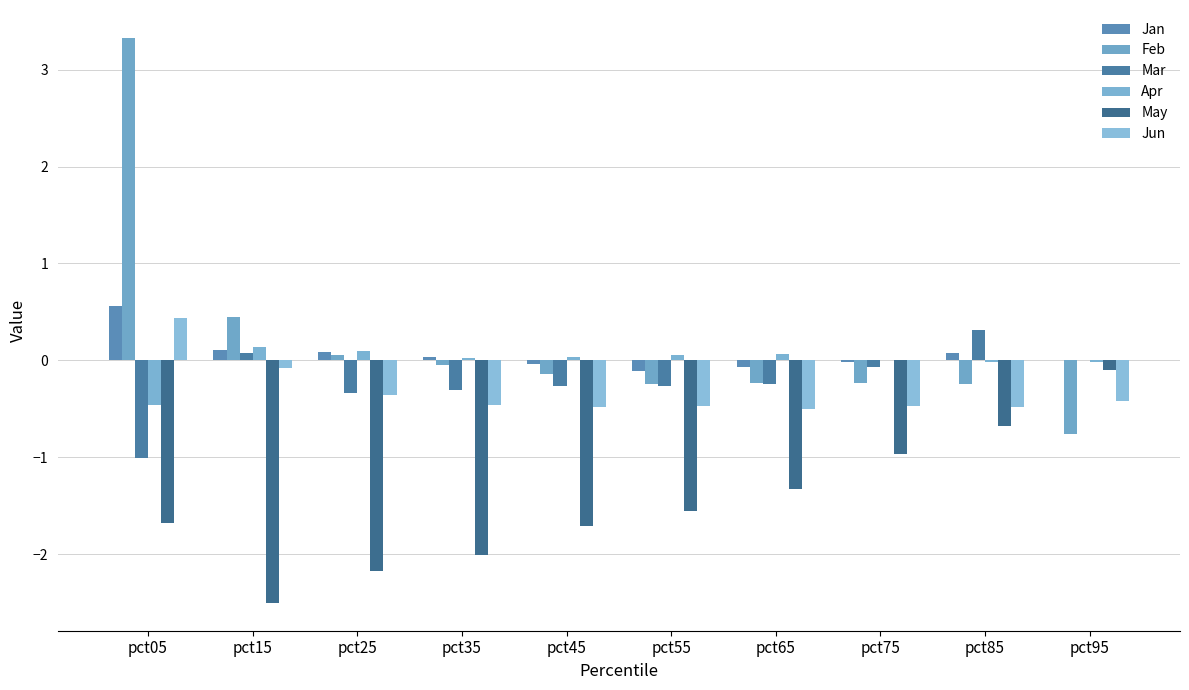

The value of Feb at pct55 is -0.4. True or false?

False